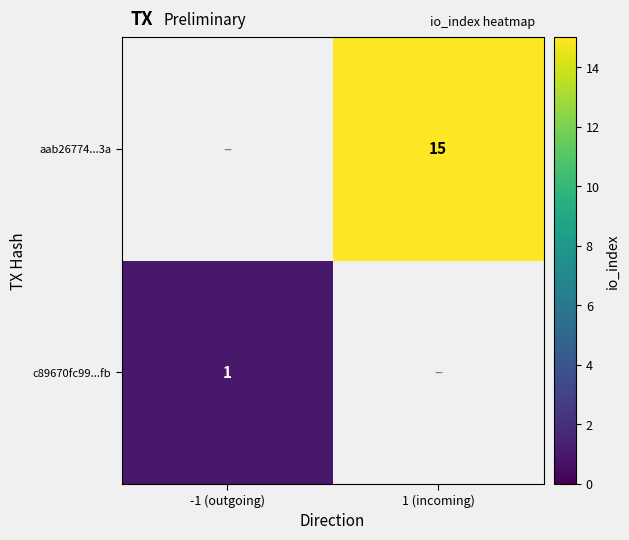

The aab26774...3a series shows 3 at 1 (incoming). True or false?

False